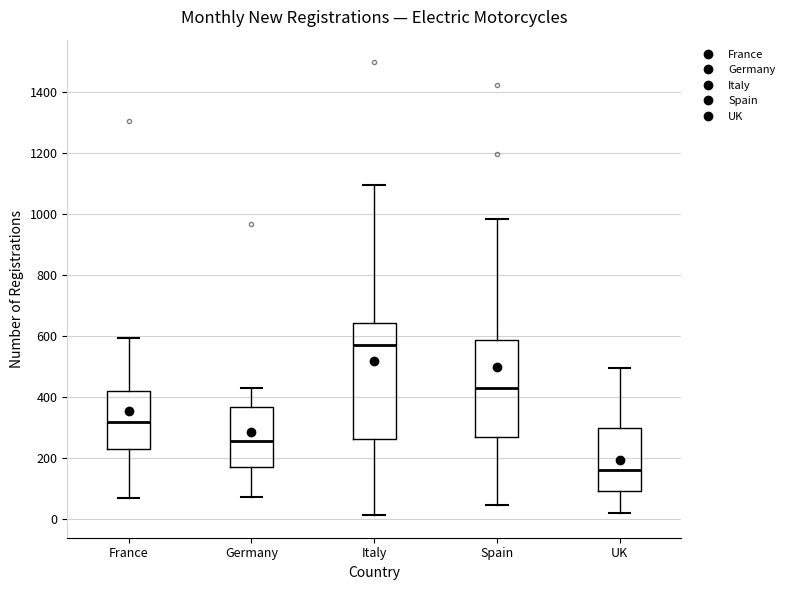

Which box's median line is the lowest?

UK